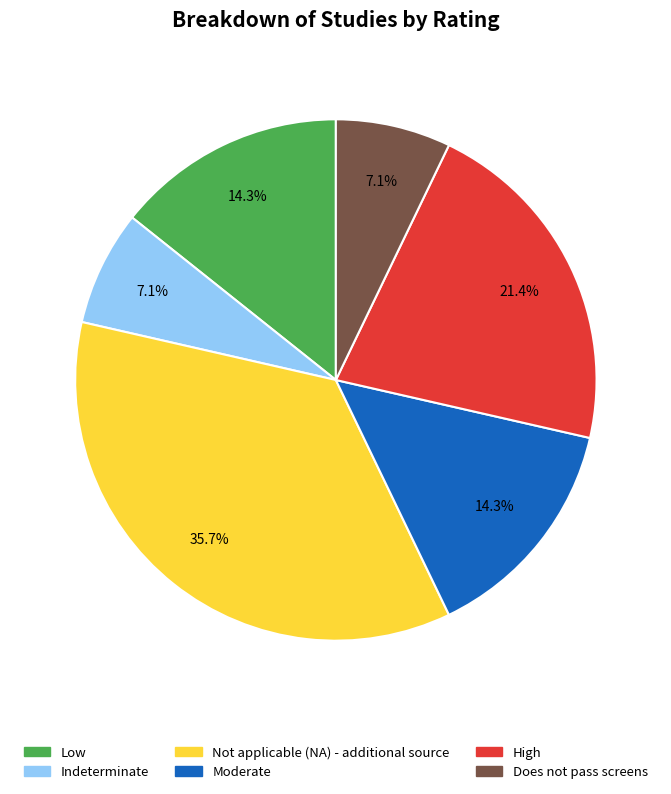

Combined, do Does not pass screens and Not applicable (NA) - additional source account for over 50%?

No